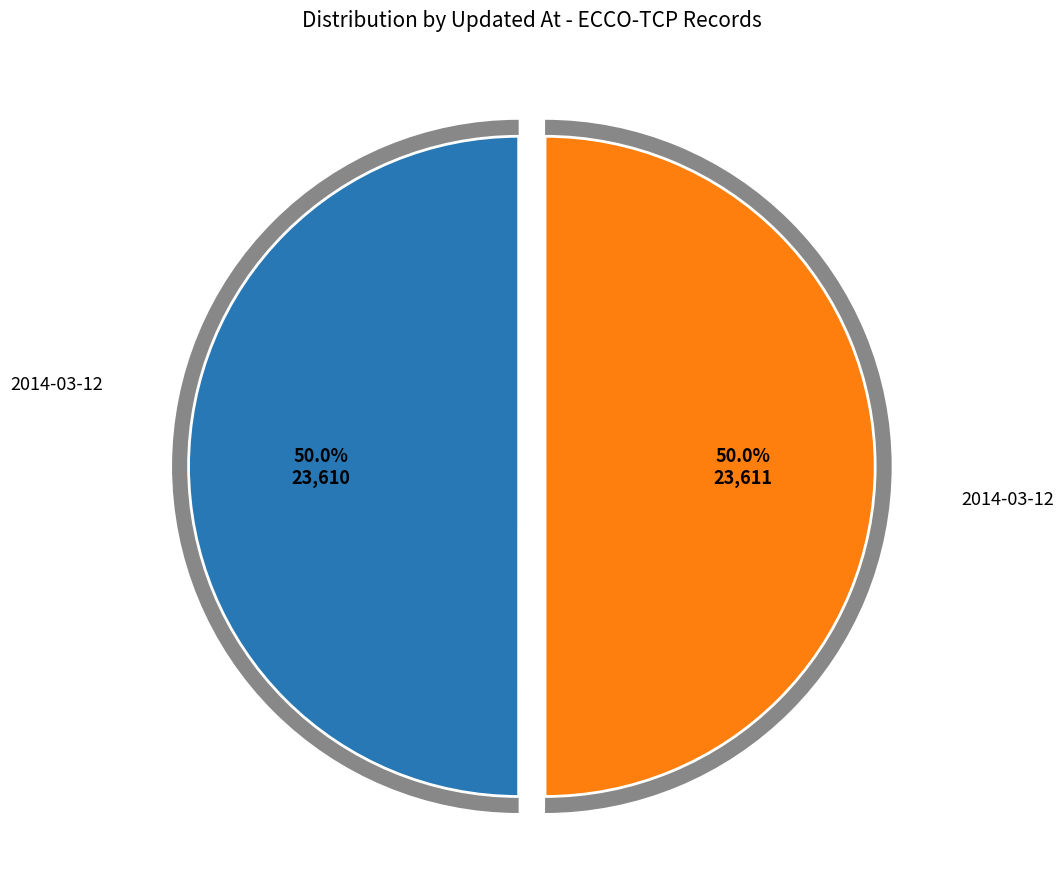

What percentage is NOT represented by 2014-03-12 04:32:49 UTC?

50.0%